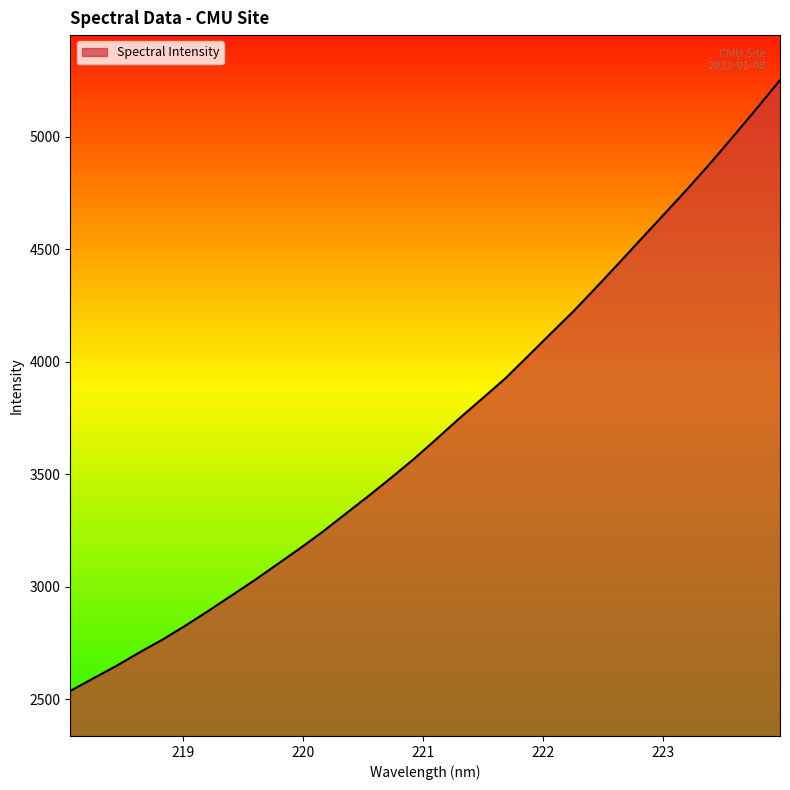

Reading left to right, extract all data points from this chart.

2536.8	2592.5	2647.4	2707.0	2763.7	2825.5	2890.9	2958.3	3026.0	3097.2	3168.5	3243.0	3322.4	3401.8	3483.5	3567.7	3657.7	3749.3	3837.3	3926.1	4026.3	4127.0	4226.8	4333.7	4442.5	4552.7	4662.2	4772.9	4886.9	5006.0	5126.9	5250.7